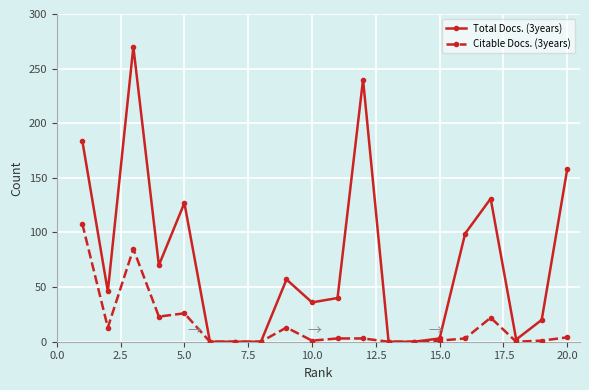

What is the highest value of the Total Docs. (3years) series?

270